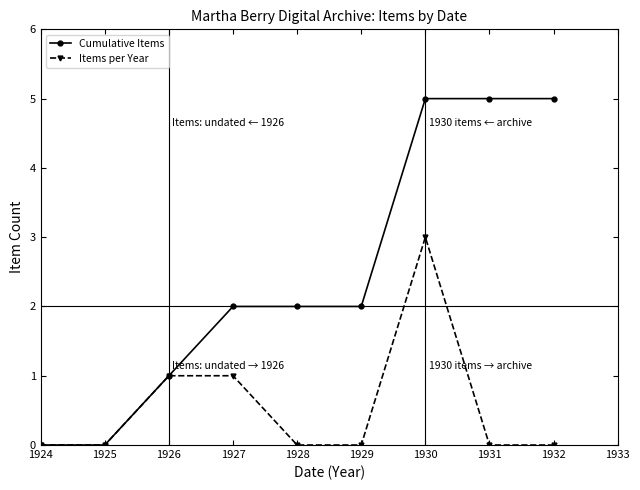

Between 1925 and 1930, which series saw the biggest shift?

Cumulative Items